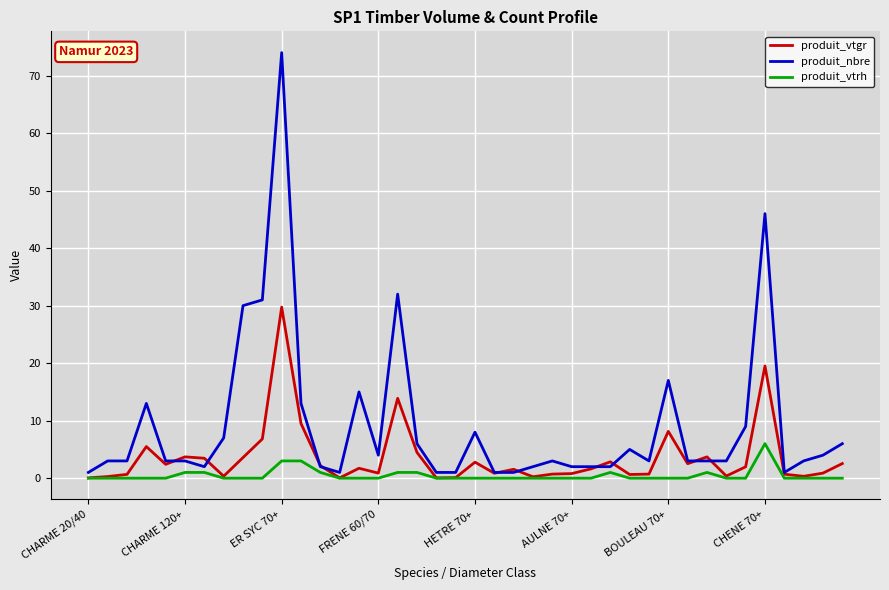

True or false: produit_nbre has more than 2 points higher than both neighbors.

True